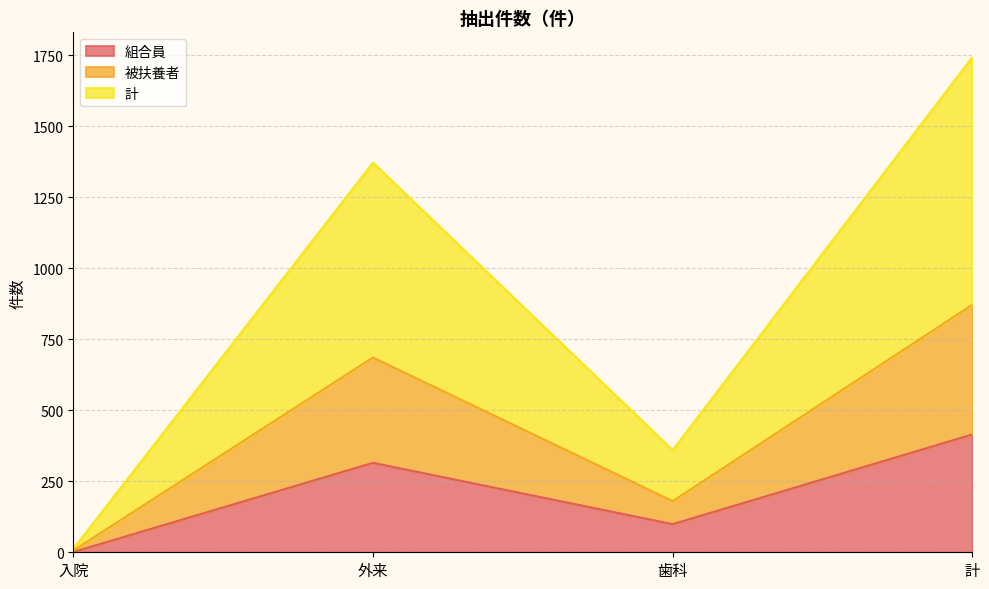

What is the value of the 計 point at the 4th from the left?

1744